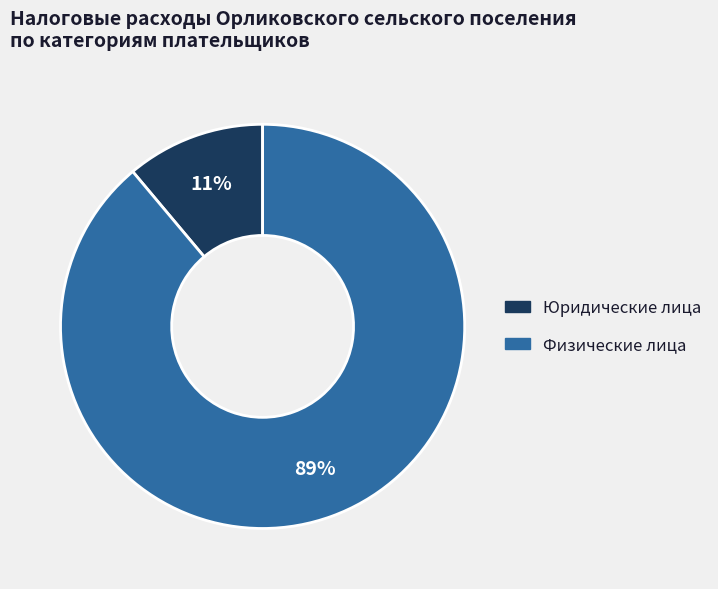

True or false: Юридические лица accounts for 18% of the total.

False